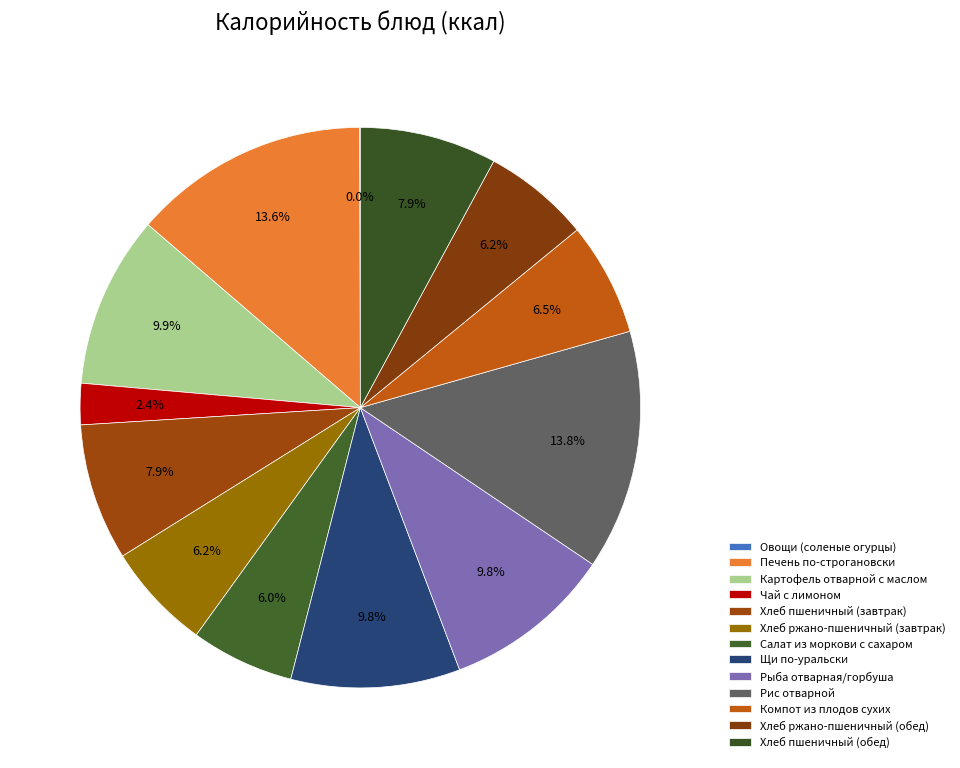

Which slice is the smallest?

Овощи (соленые огурцы)